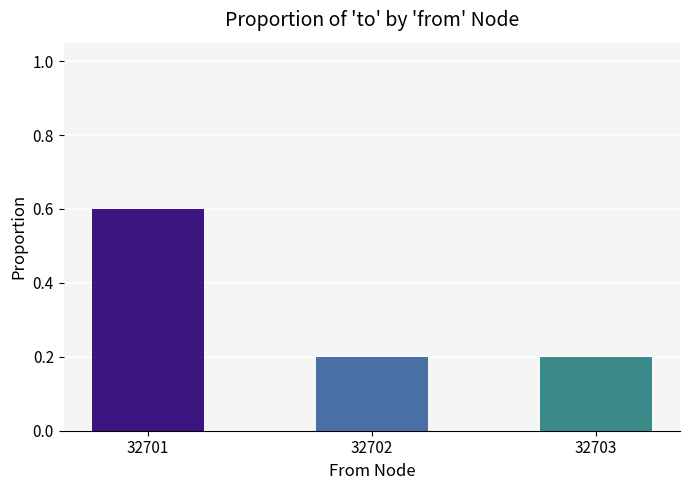

What is the approximate value at 32703?

0.2